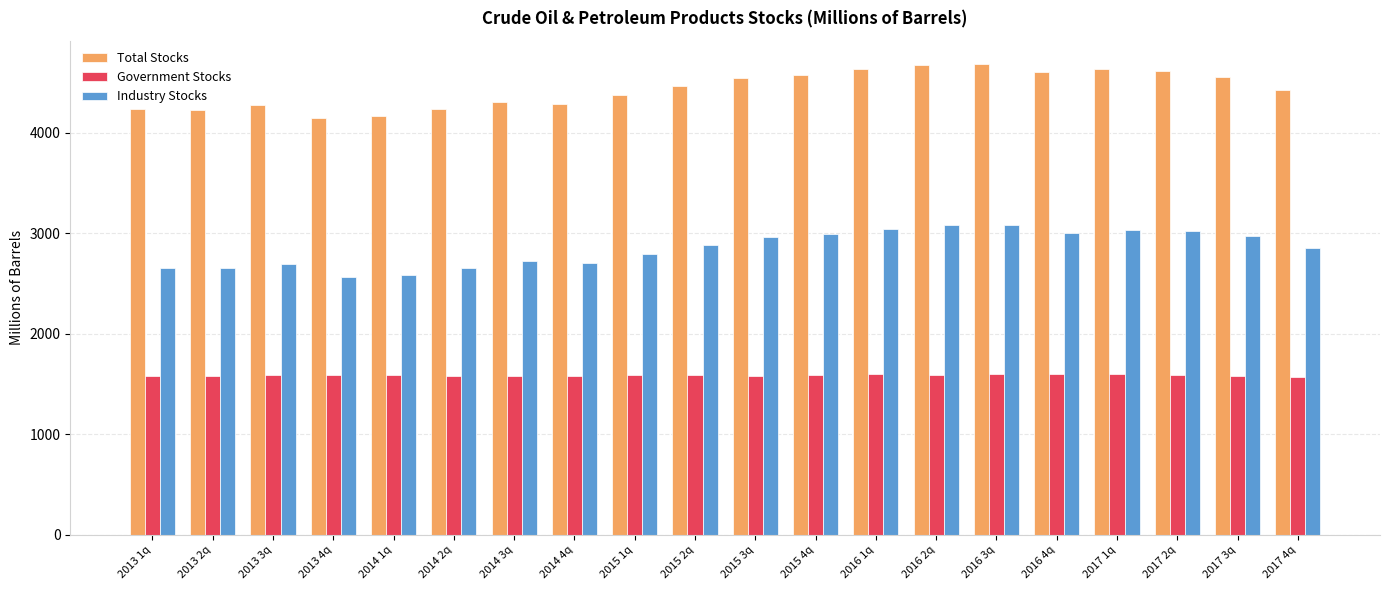

How many groups of bars are there?

20